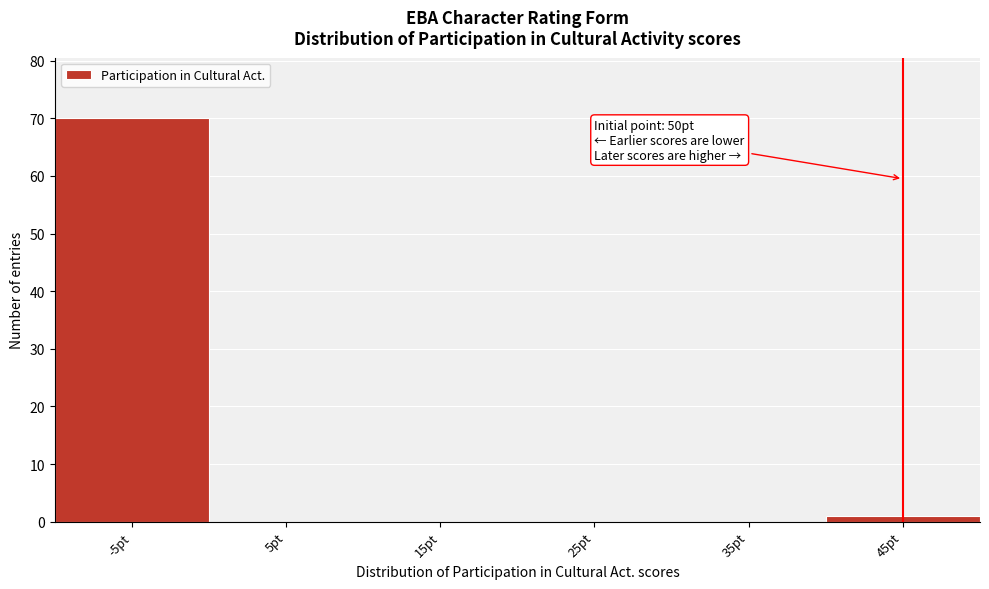

Reading left to right, what are all the values shown in this chart?

-5pt=70	5pt=0	15pt=0	25pt=0	35pt=0	45pt=1